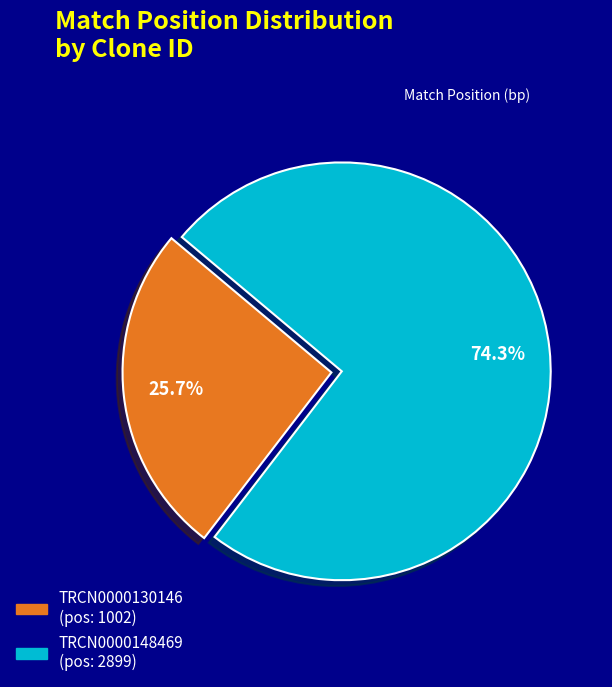

Which has a higher value, TRCN0000148469 or TRCN0000130146?

TRCN0000148469